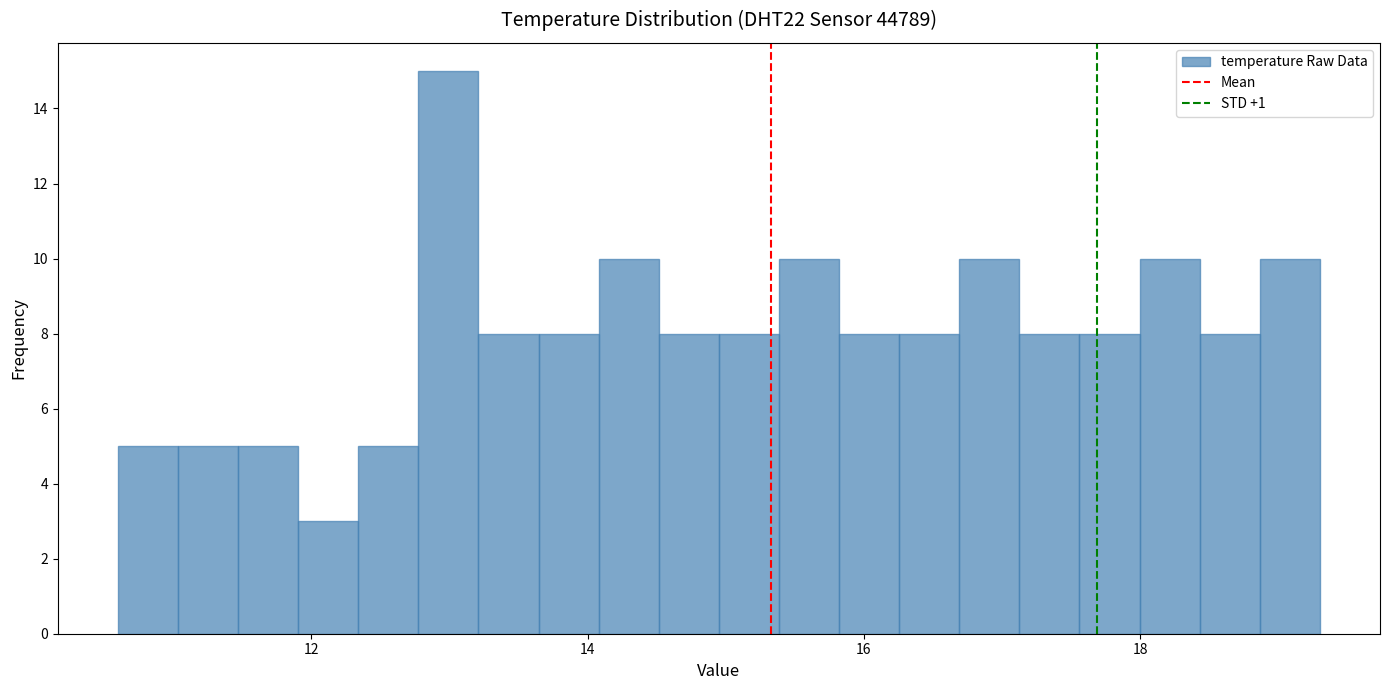

Read against the x-axis, roughly where is the centre of the tallest bar?

13.0